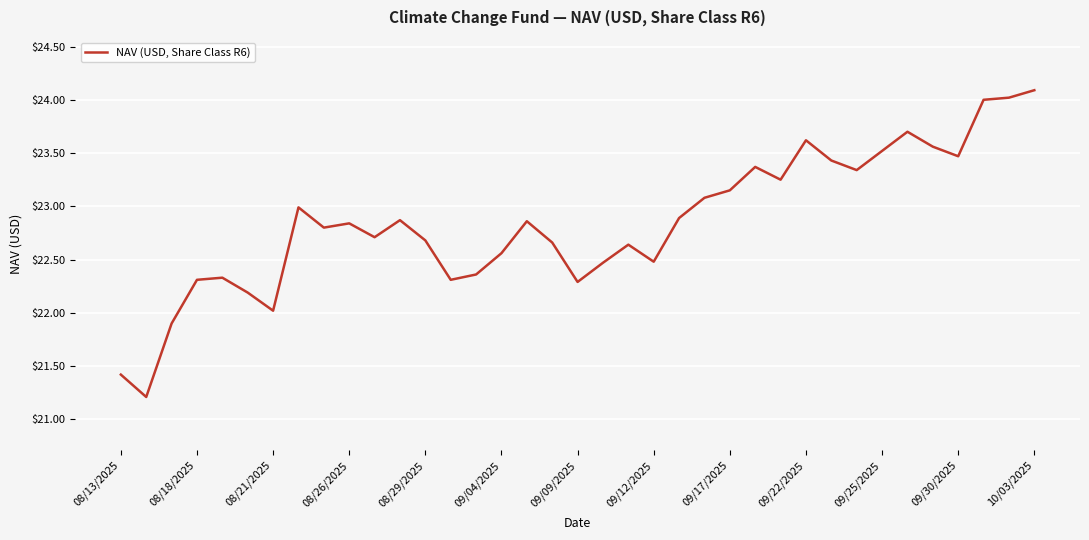

What is the minimum value shown in the chart?

21.2